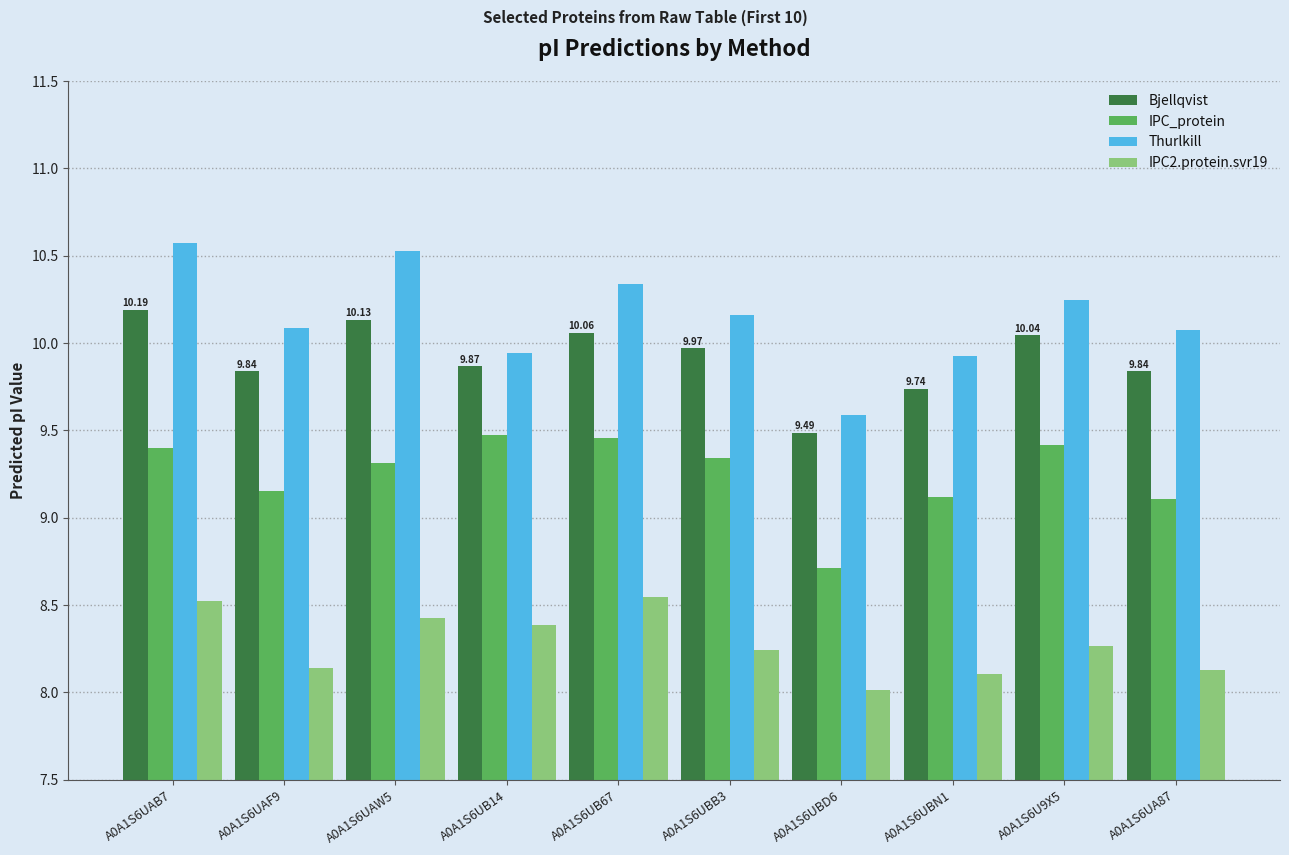

How many bars are there in total?

40